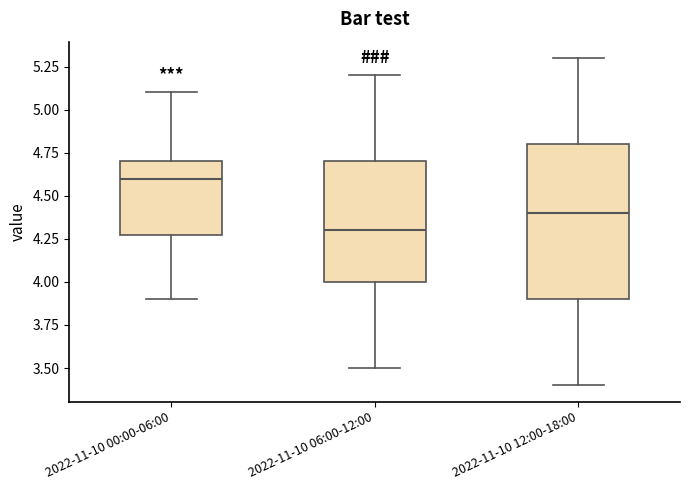

Where does the median line of the box for 2022-11-10 12:00-18:00 sit on the y-axis? The values are not printed on the chart, so give them approximately, as read against the axis.

4.4